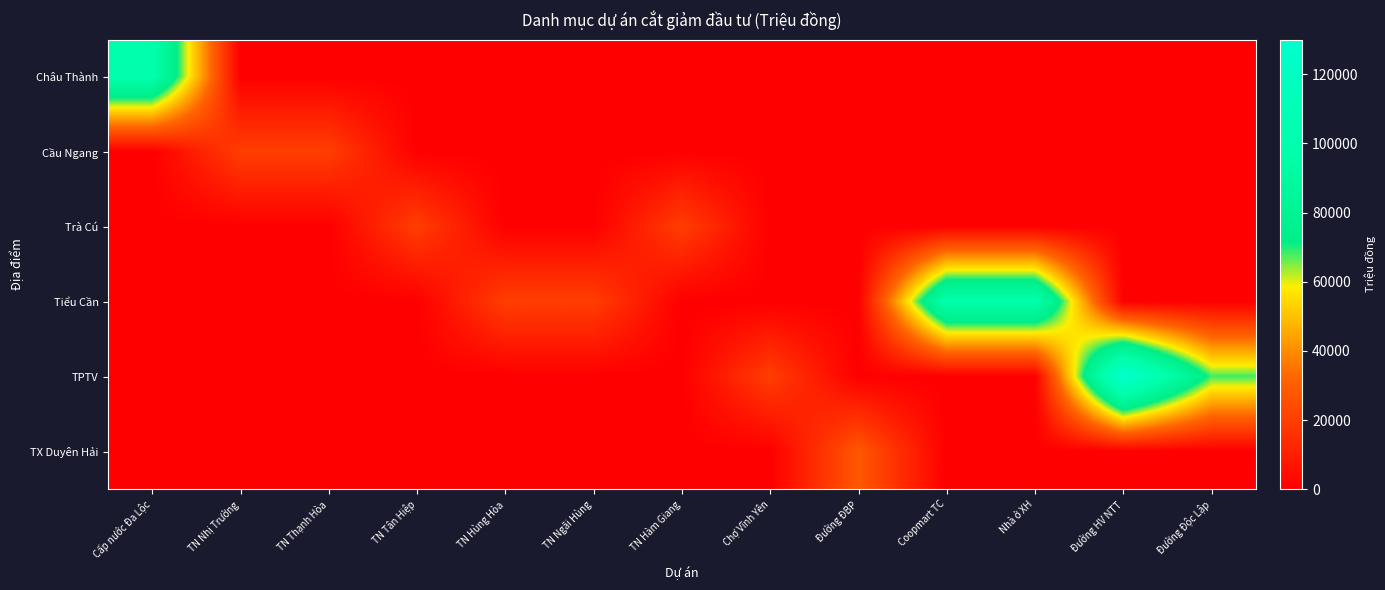

At which category is the sum across all series the highest?

Đường HV NTT